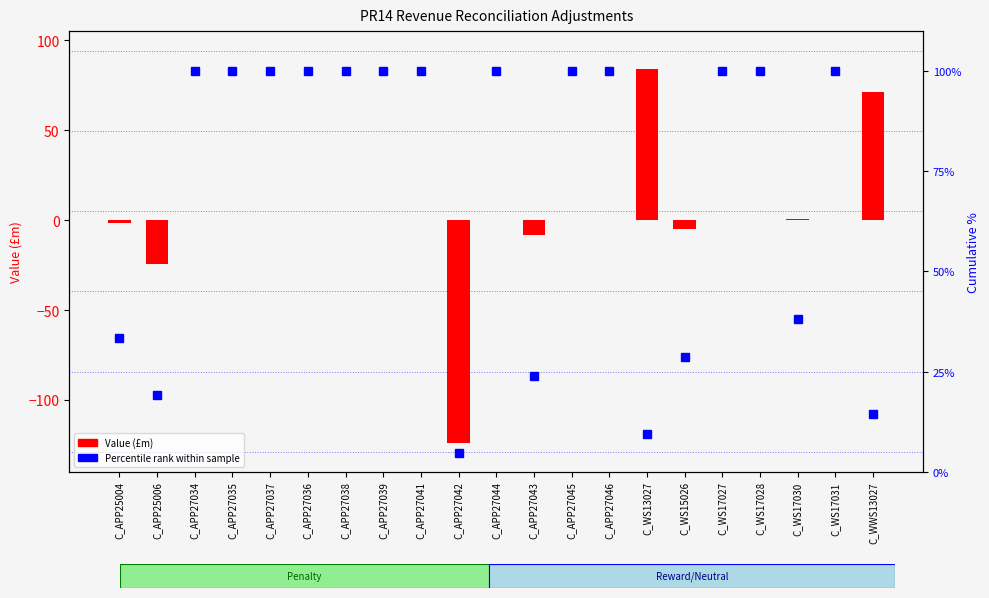

Between C_WS17031 and C_APP27038, which is larger?

C_WS17031